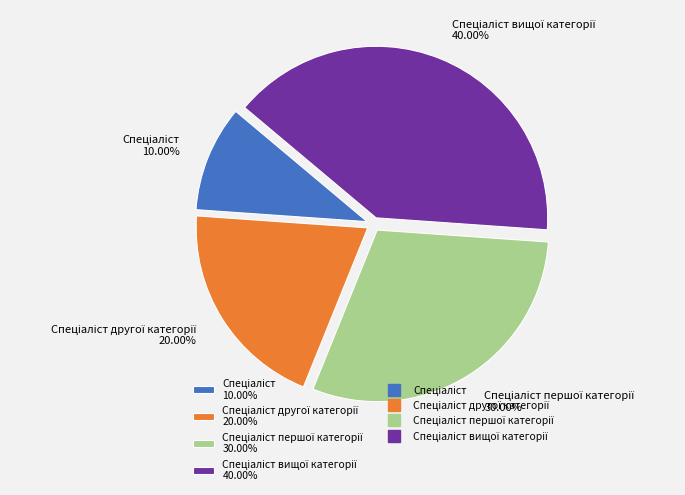

Is there a majority slice in this chart?

No